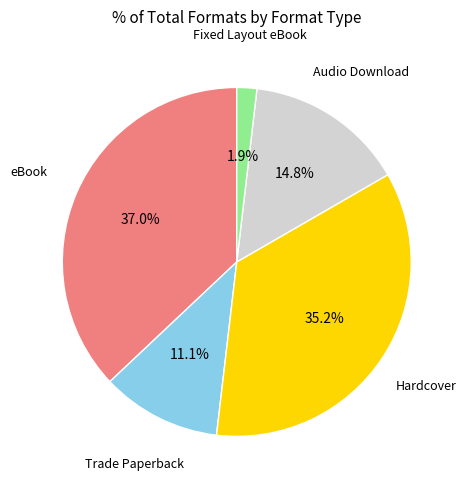

Is there any slice that represents more than half of the pie?

No